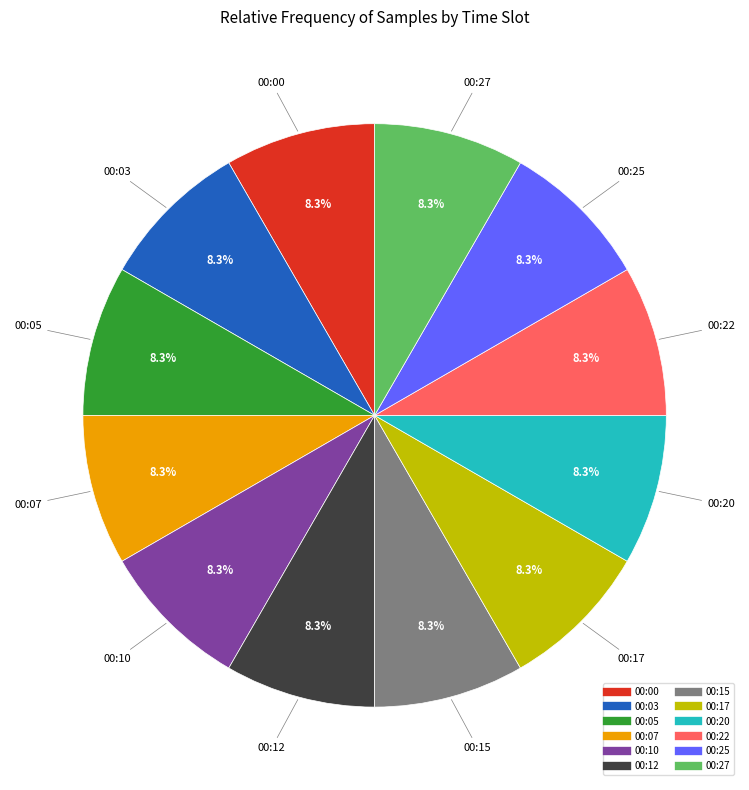

Approximately how many times larger is the value at 00:22 compared to 00:12?

1.0